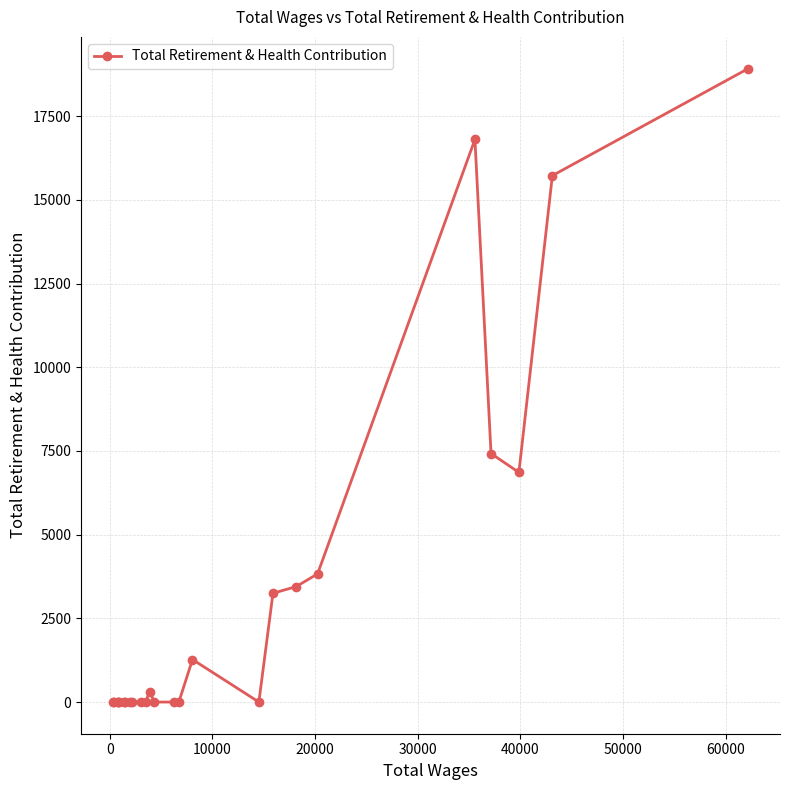

What is the greatest value displayed?

18925